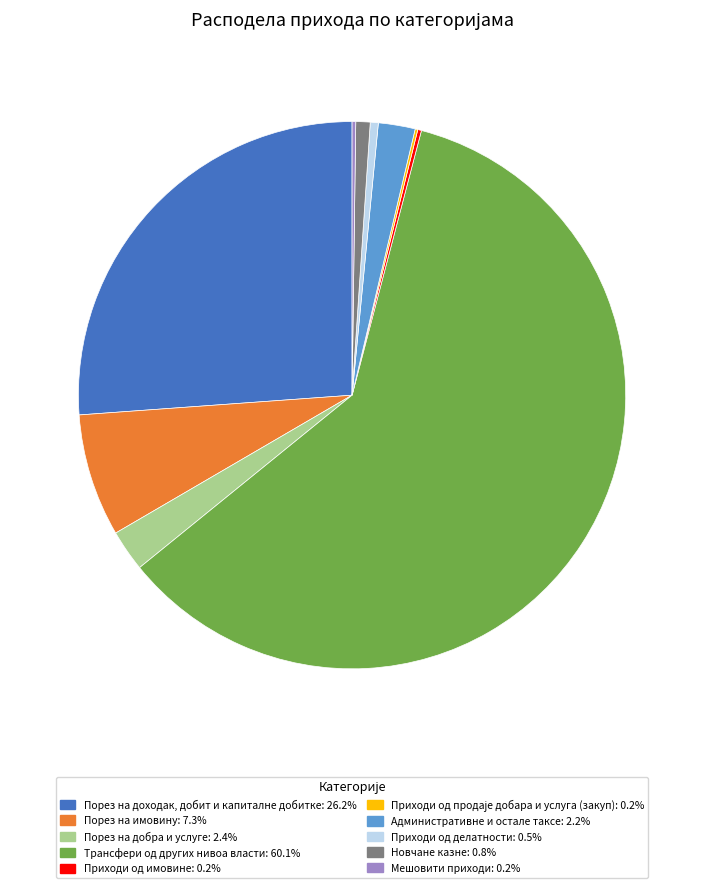

Which slice is the largest?

Трансфери од других нивоа власти